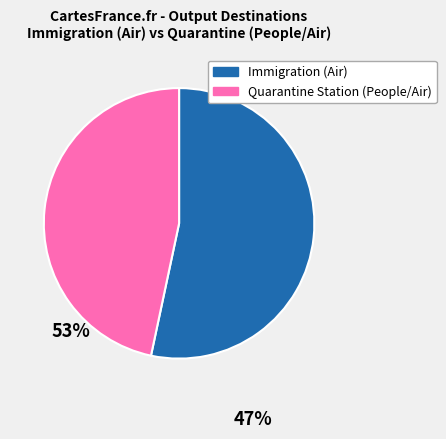

Rank the categories by value from highest to lowest.

Immigration (Air), Quarantine Station (People/Air)